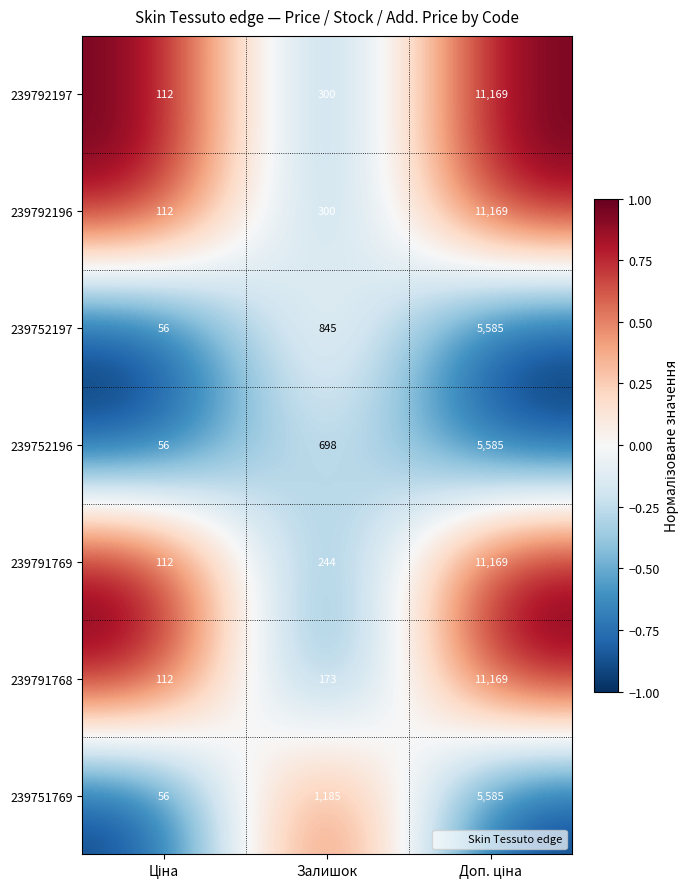

What is the smallest value displayed?

56